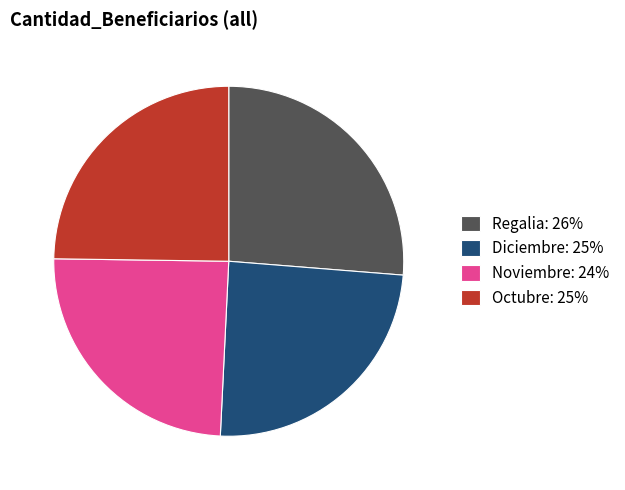

How many segments does this pie chart have?

4